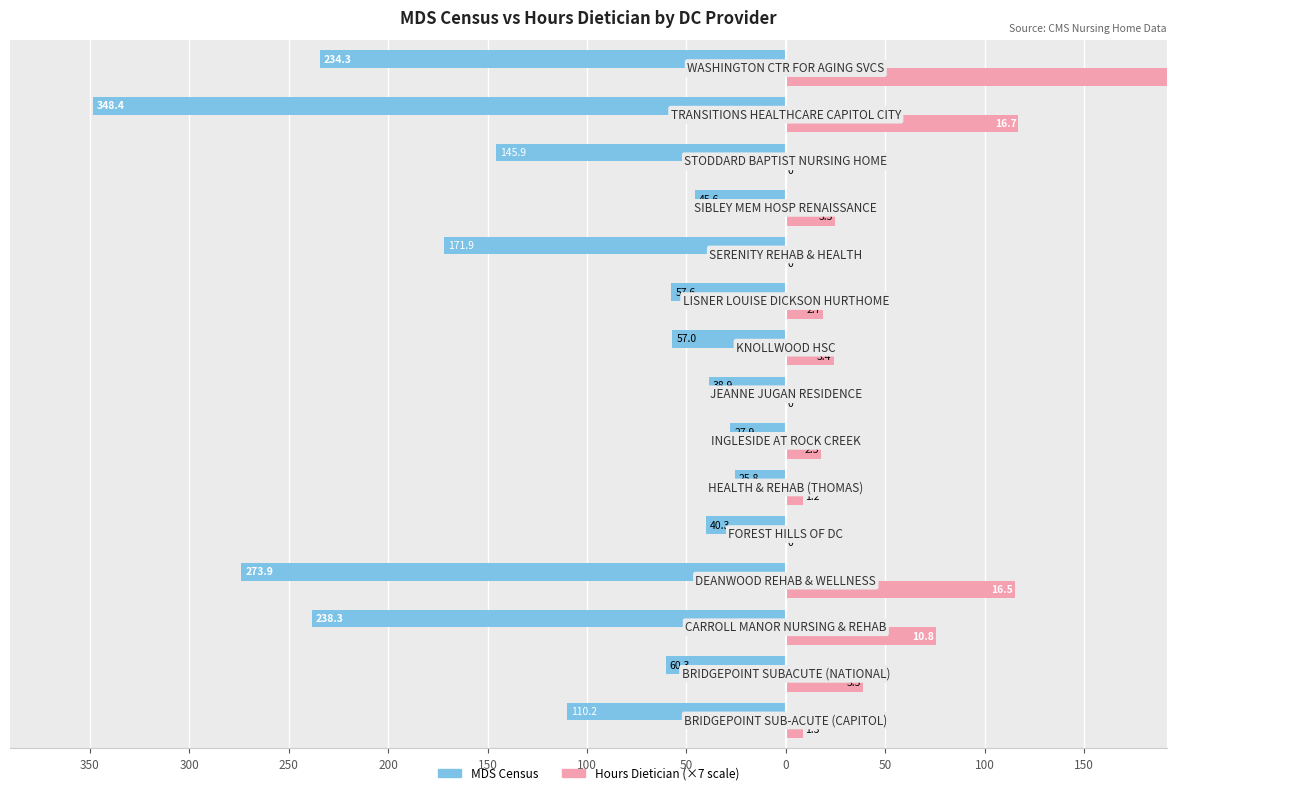

What are all the series names shown in the legend?

MDS Census, Hours Dietician (×7)